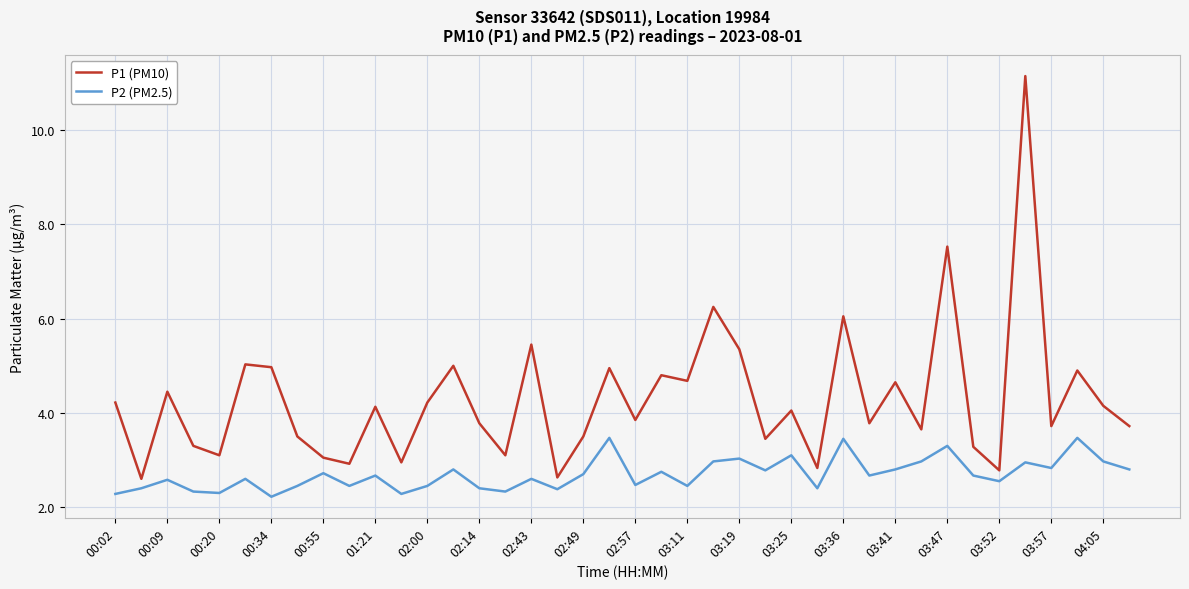

Which series has the largest range (max minus min)?

P1 (PM10)